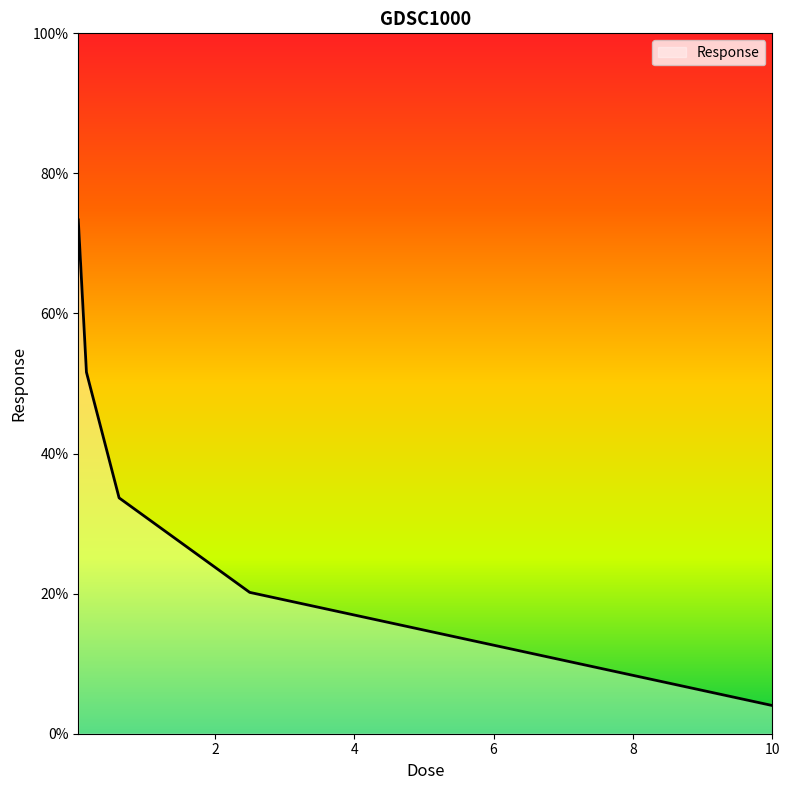

What is the greatest value displayed?

73.4